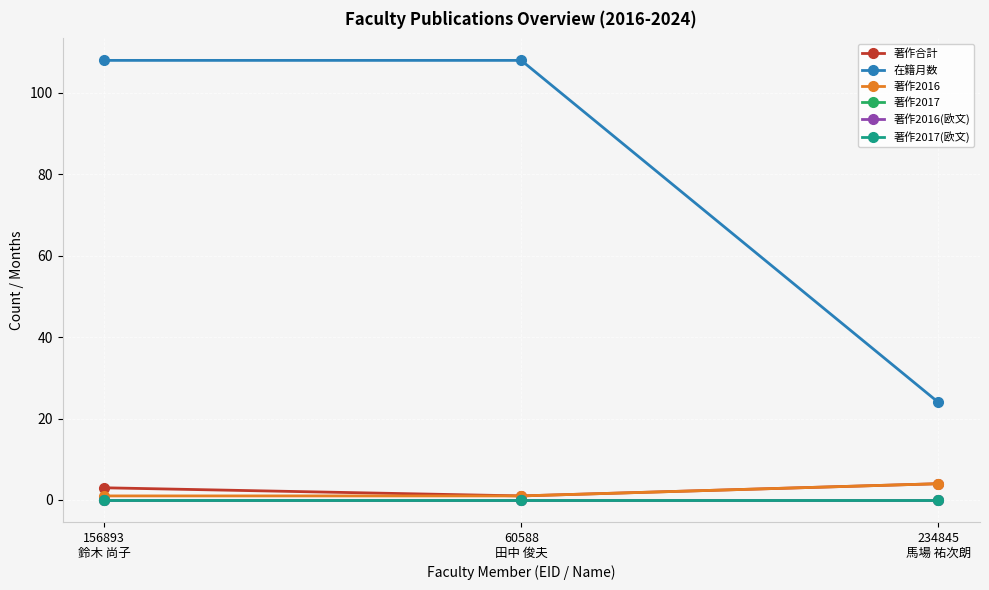

Does the chart have visible grid lines?

Yes